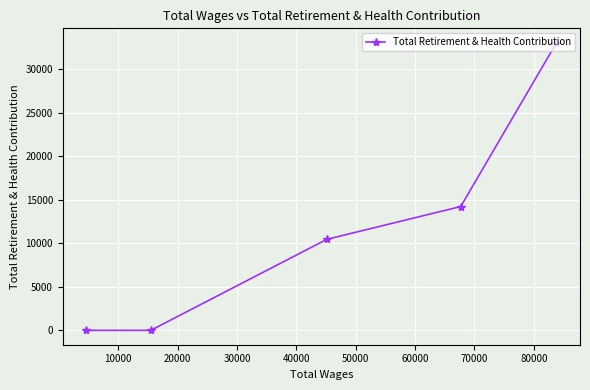

Count the number of values greater than 10458.

2